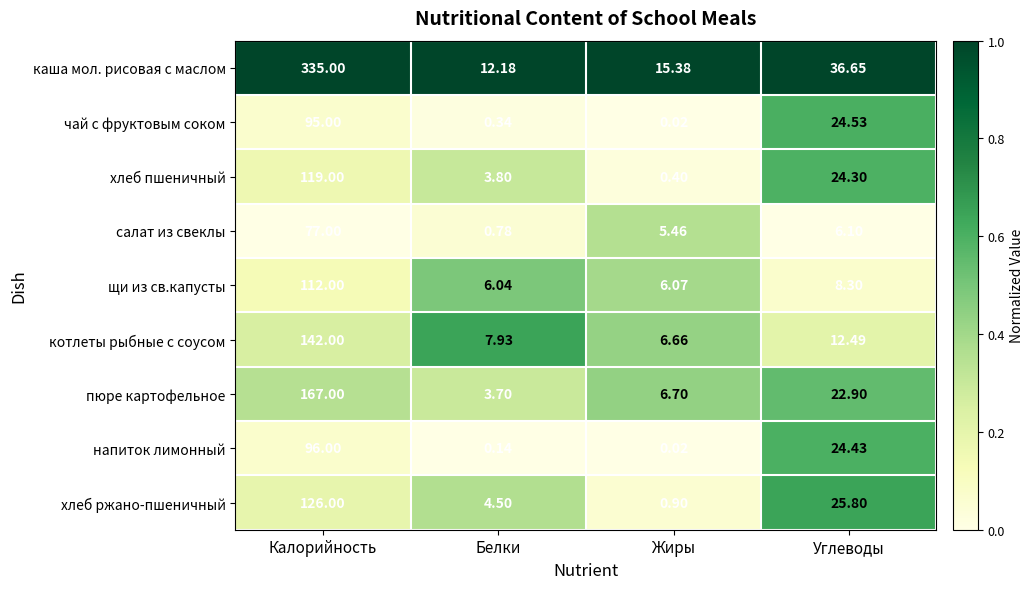

Is the value of напиток лимонный at Белки greater than the value of каша мол. рисовая с маслом at Белки?

No